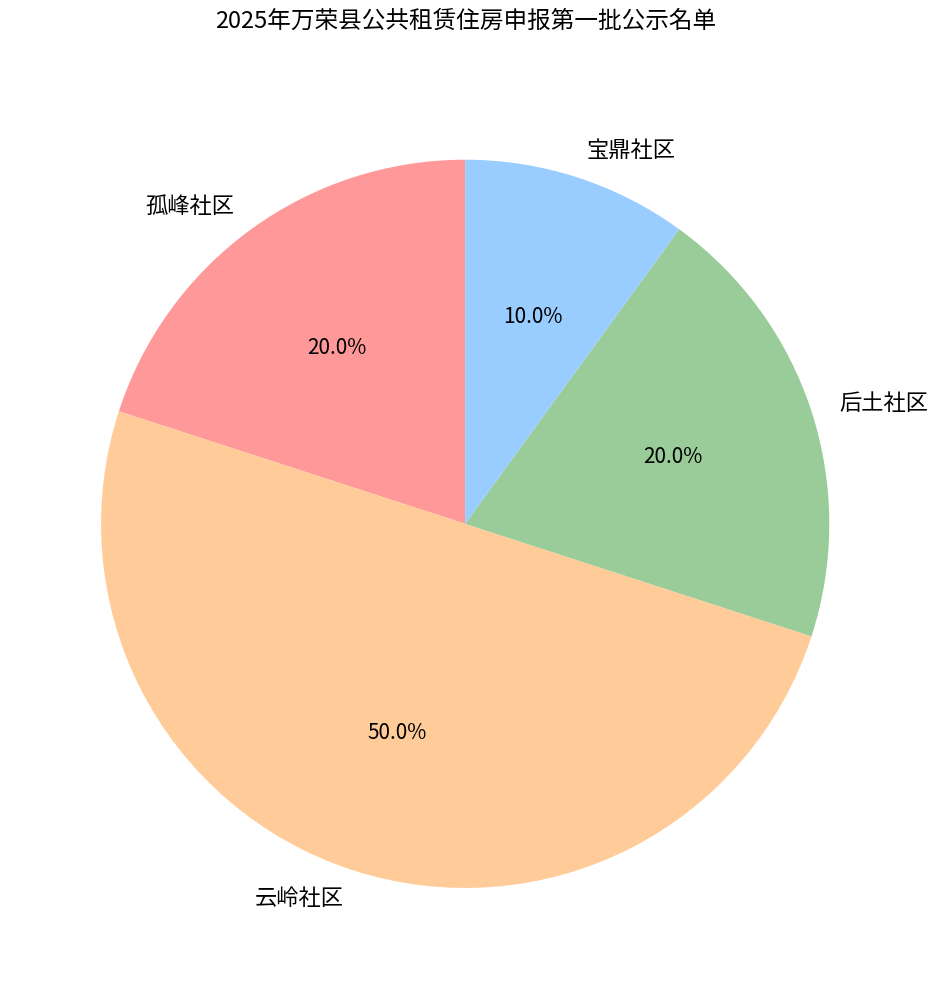

Which slice is the largest?

云岭社区